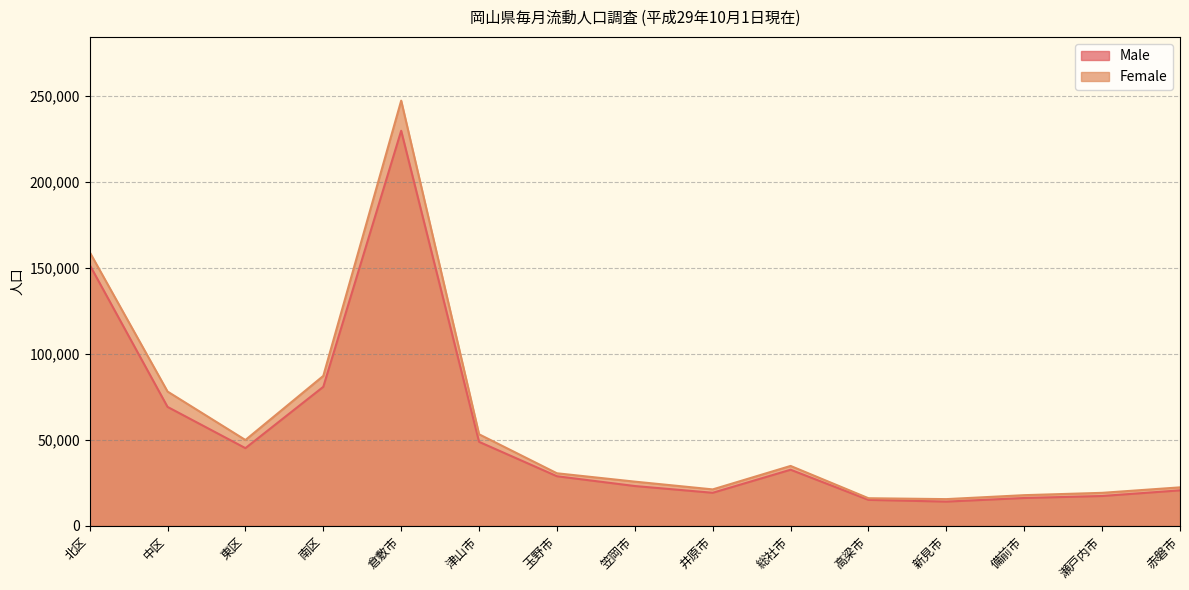

What is the label of the 8th point from the left?

笠岡市